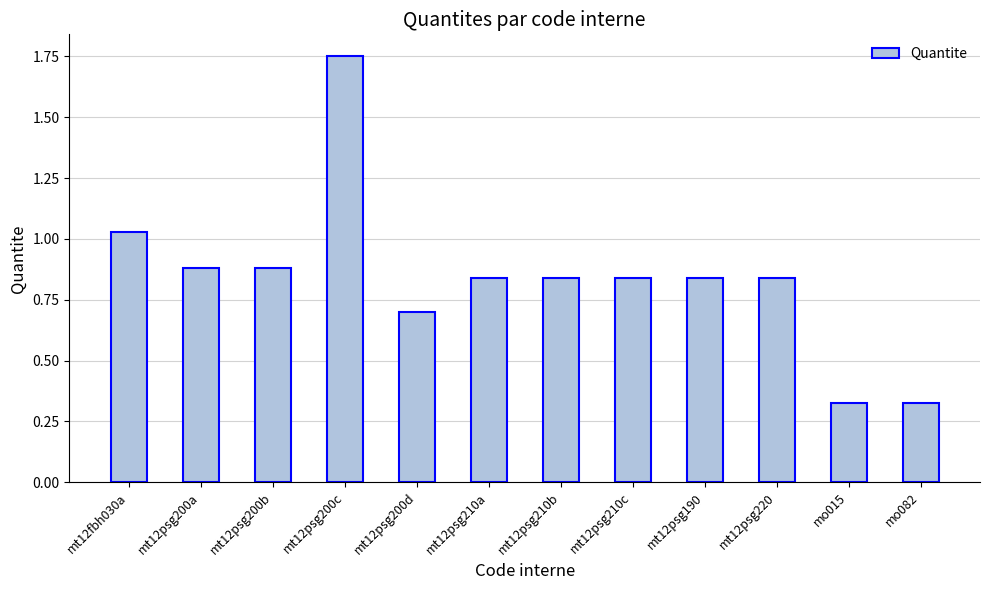

What is the difference between the values at mt12psg200b and mo015?

0.6